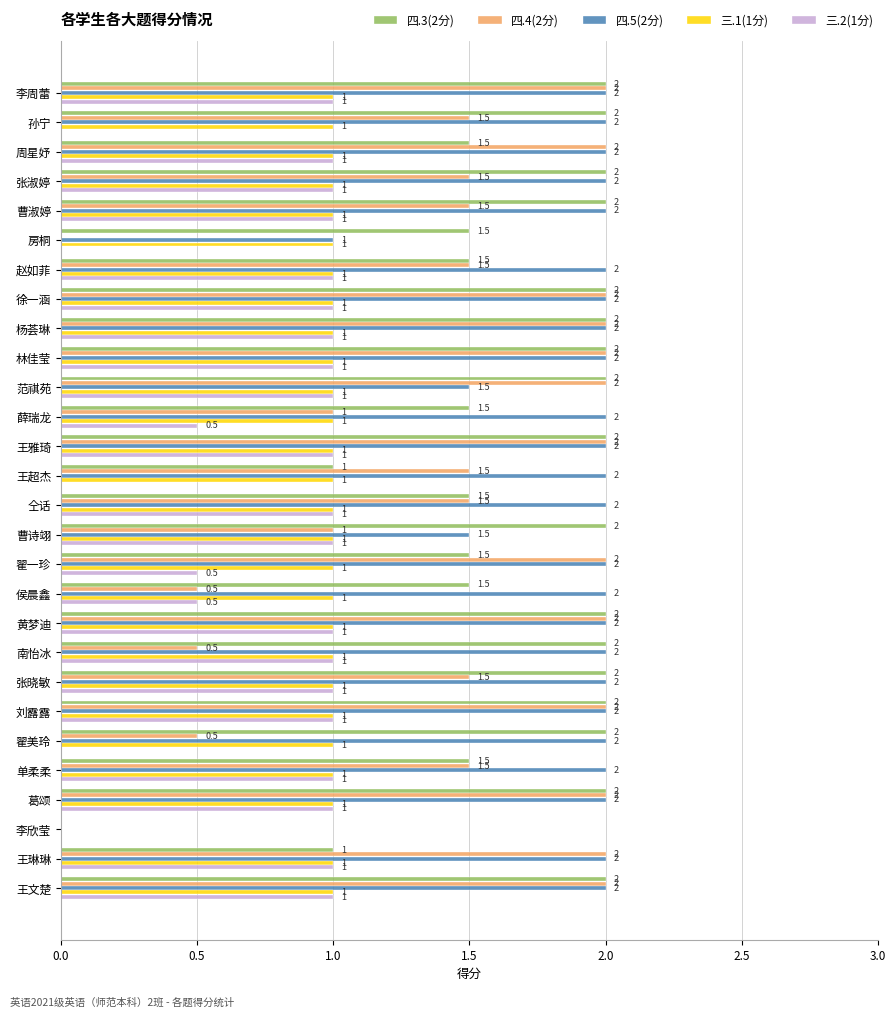

What is the sum of all 三.1(1分) values?

27.0